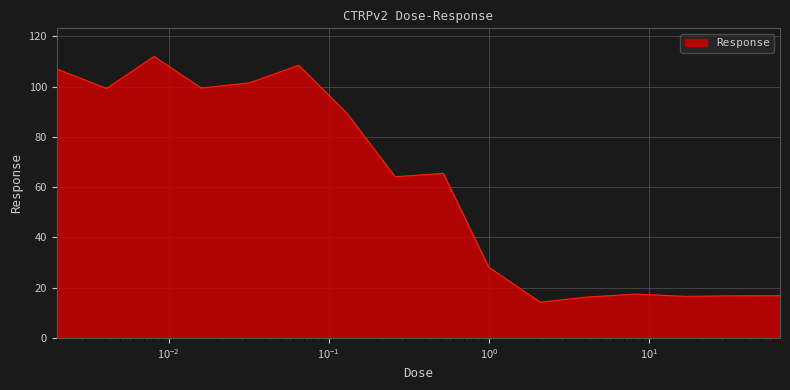

What is the greatest value displayed?

112.0